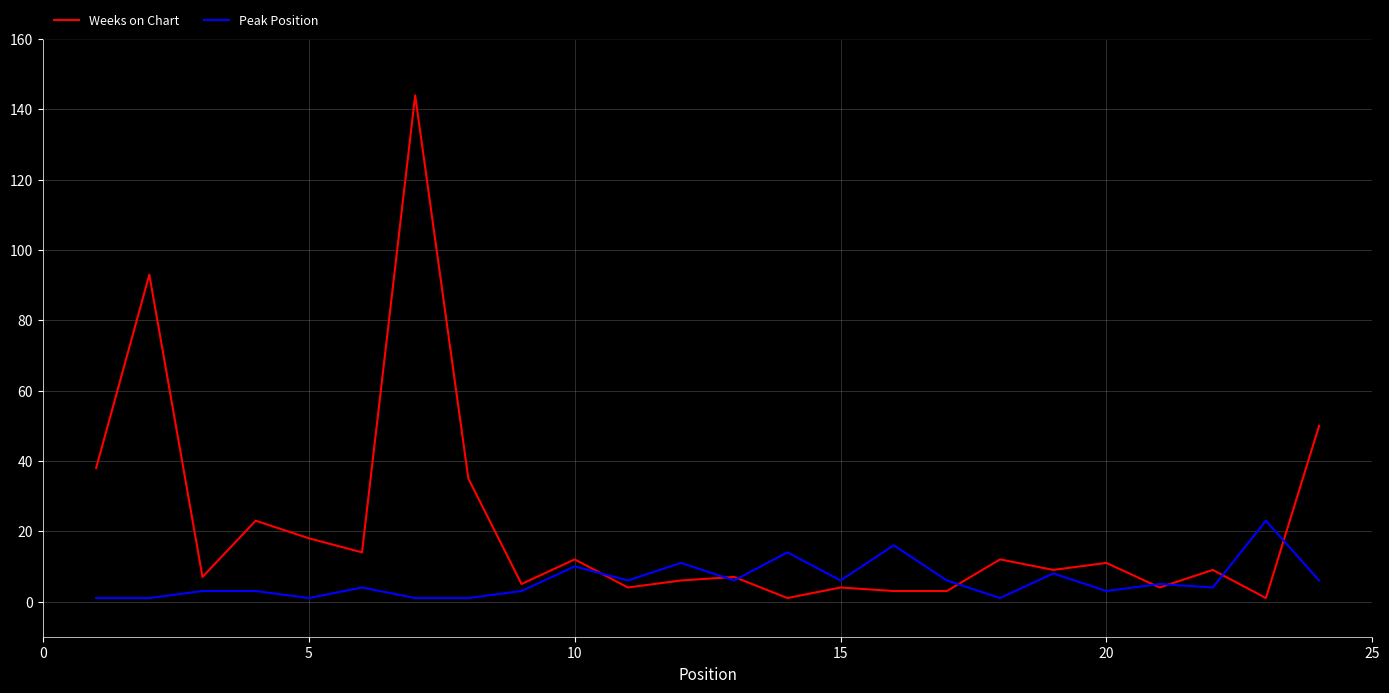

Which series ends up on top after the final intersection of Weeks on Chart and Peak Position?

Weeks on Chart